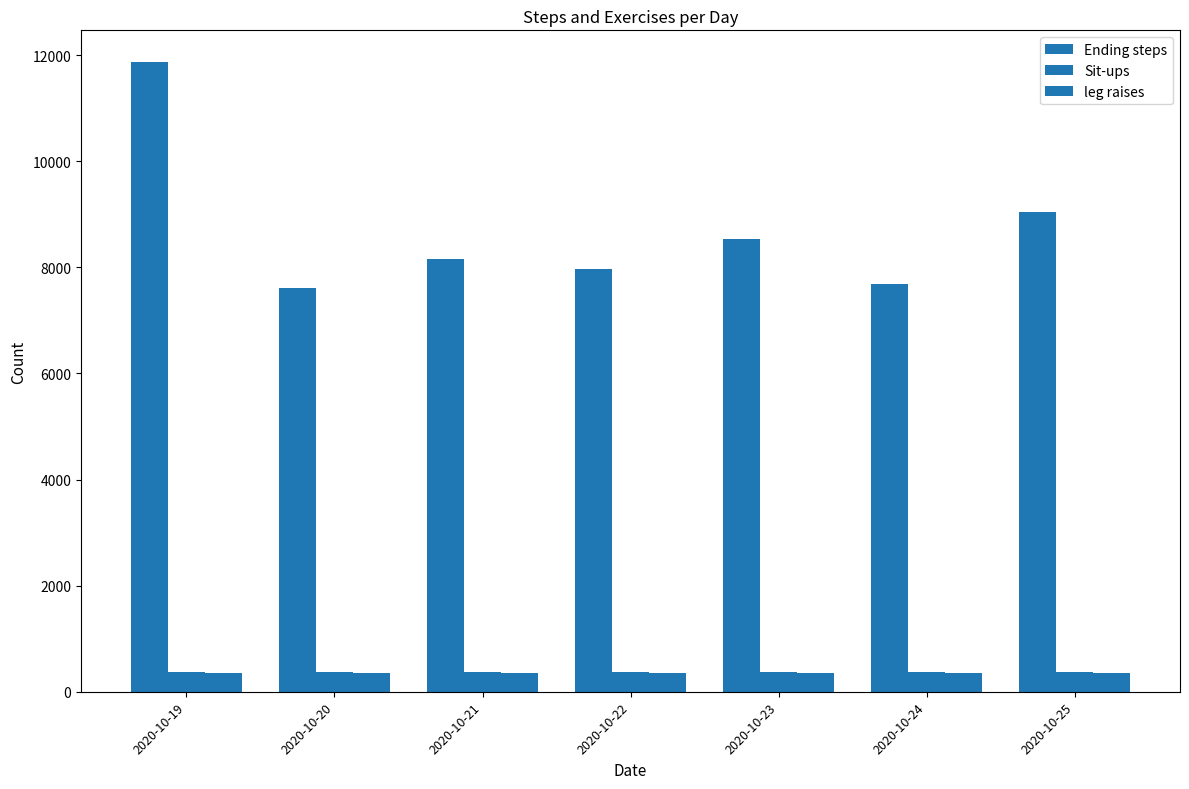

How many series are shown in this chart?

3